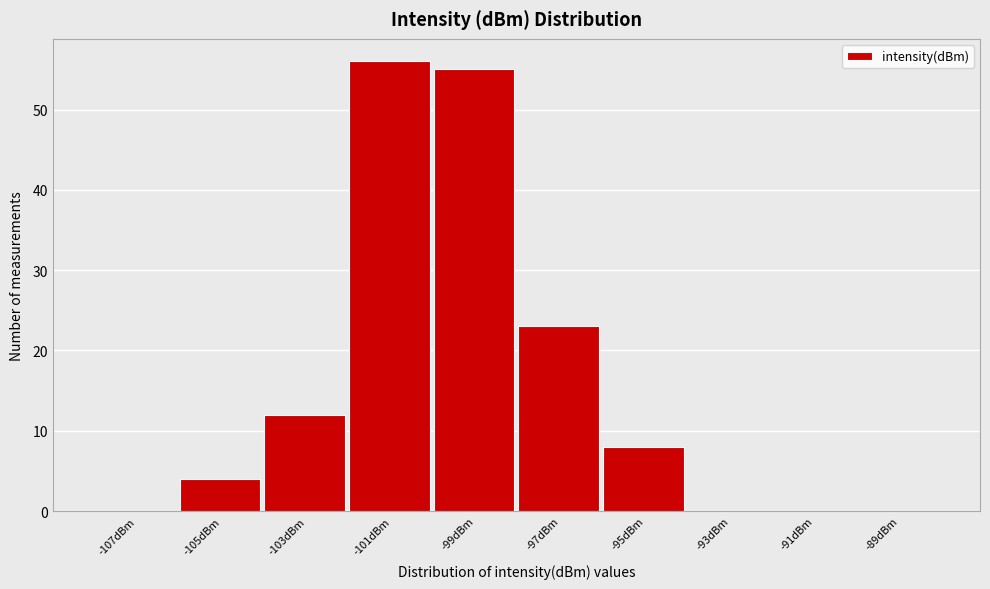

Reading left to right, list all the values displayed in this chart.

-107dBm=0	-105dBm=4	-103dBm=12	-101dBm=56	-99dBm=55	-97dBm=23	-95dBm=8	-93dBm=0	-91dBm=0	-89dBm=0